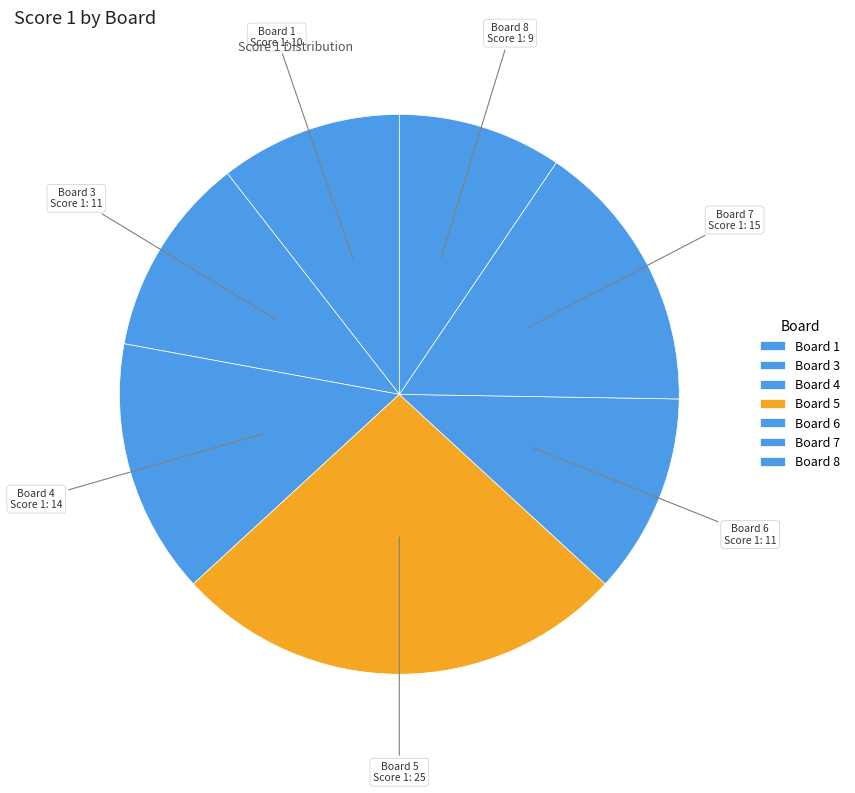

Count the number of slices in the pie.

7